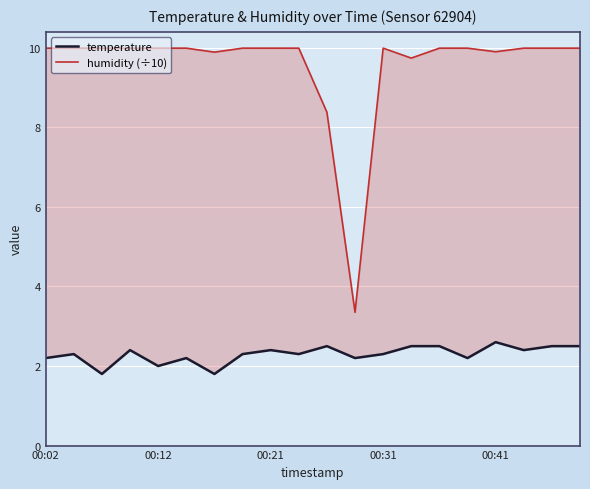

What is the sum of the temperature values at 13 and 11?

4.7